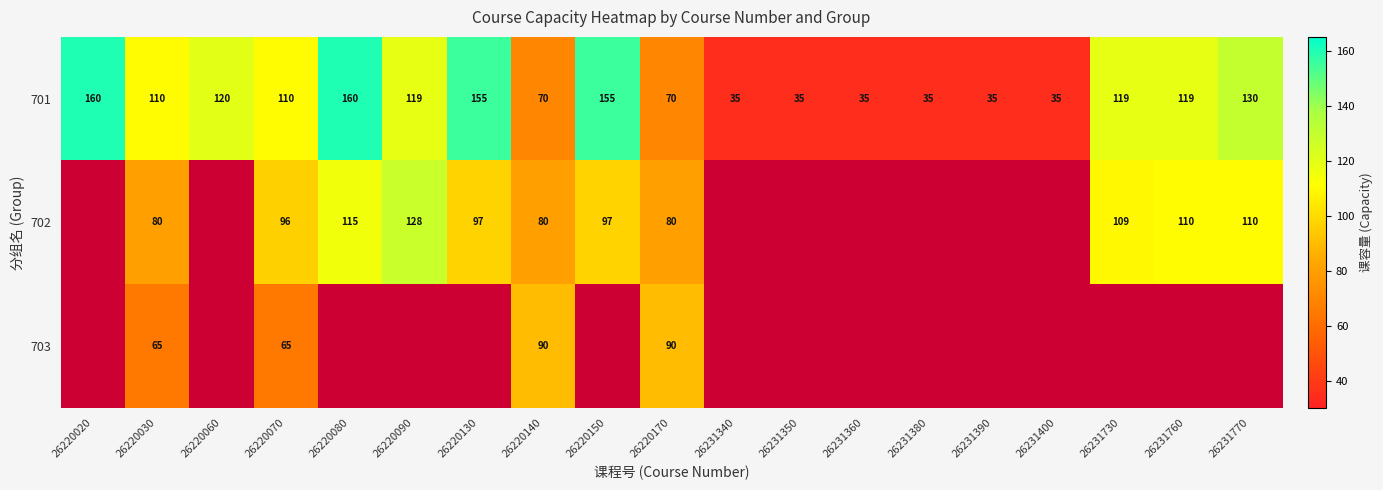

Rank the series at 26220170 from highest to lowest value.

703, 702, 701